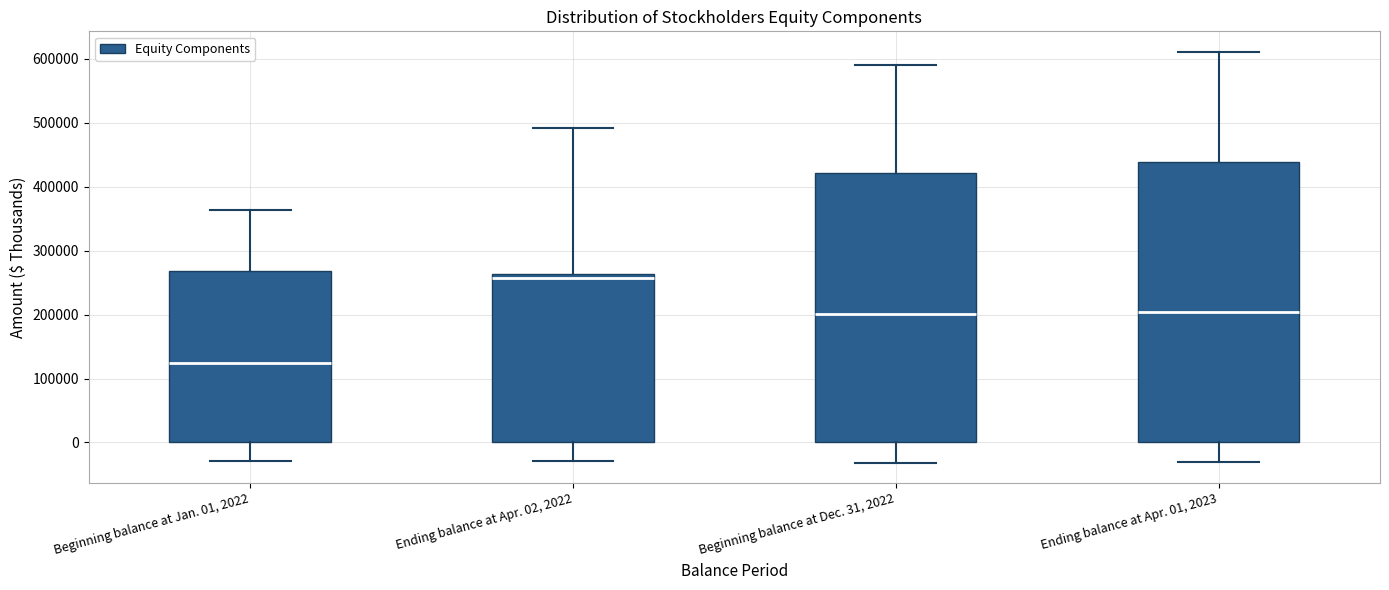

Which box has the highest median line?

Ending balance at Apr. 02, 2022